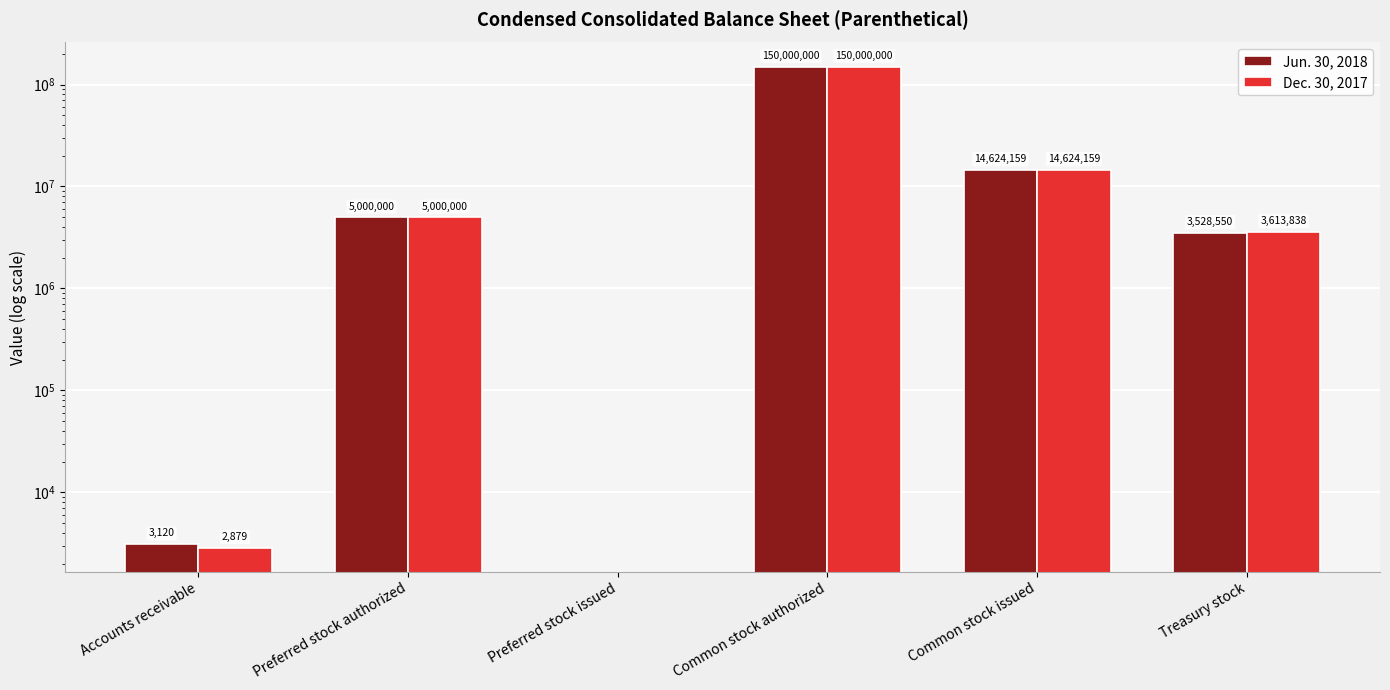

How many positive values does the Dec. 30, 2017 series have?

5